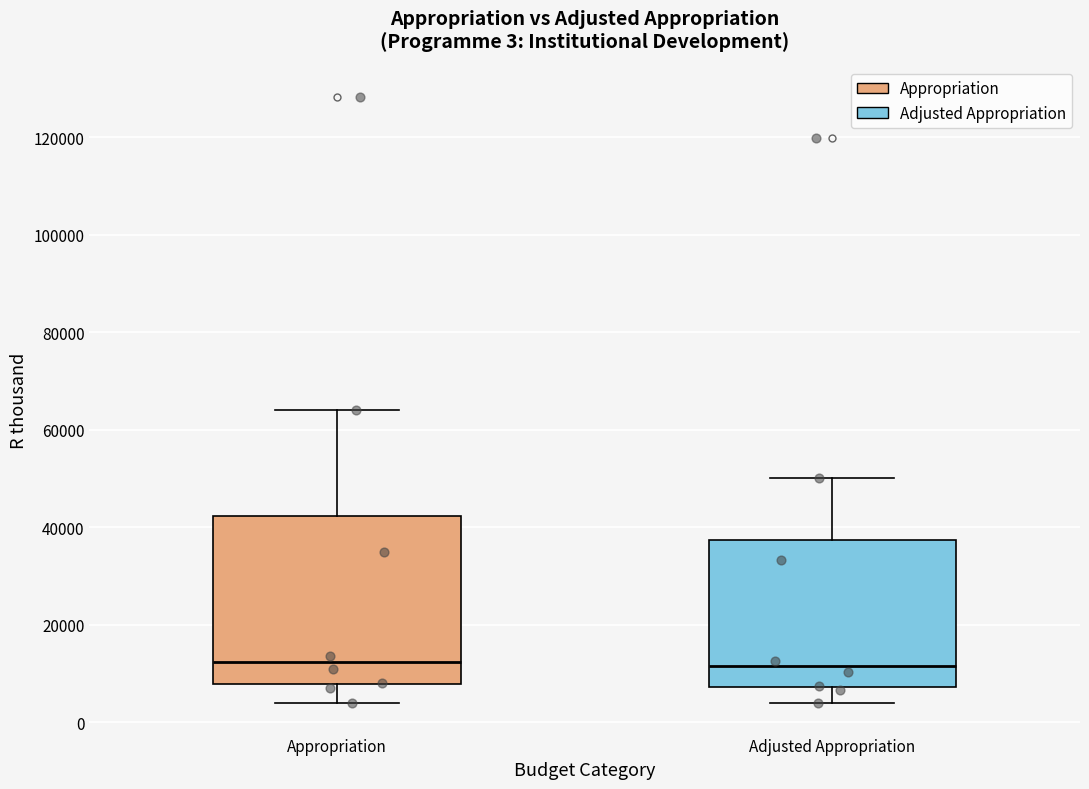

Which box is the tallest, from its lower edge to its upper edge?

Appropriation